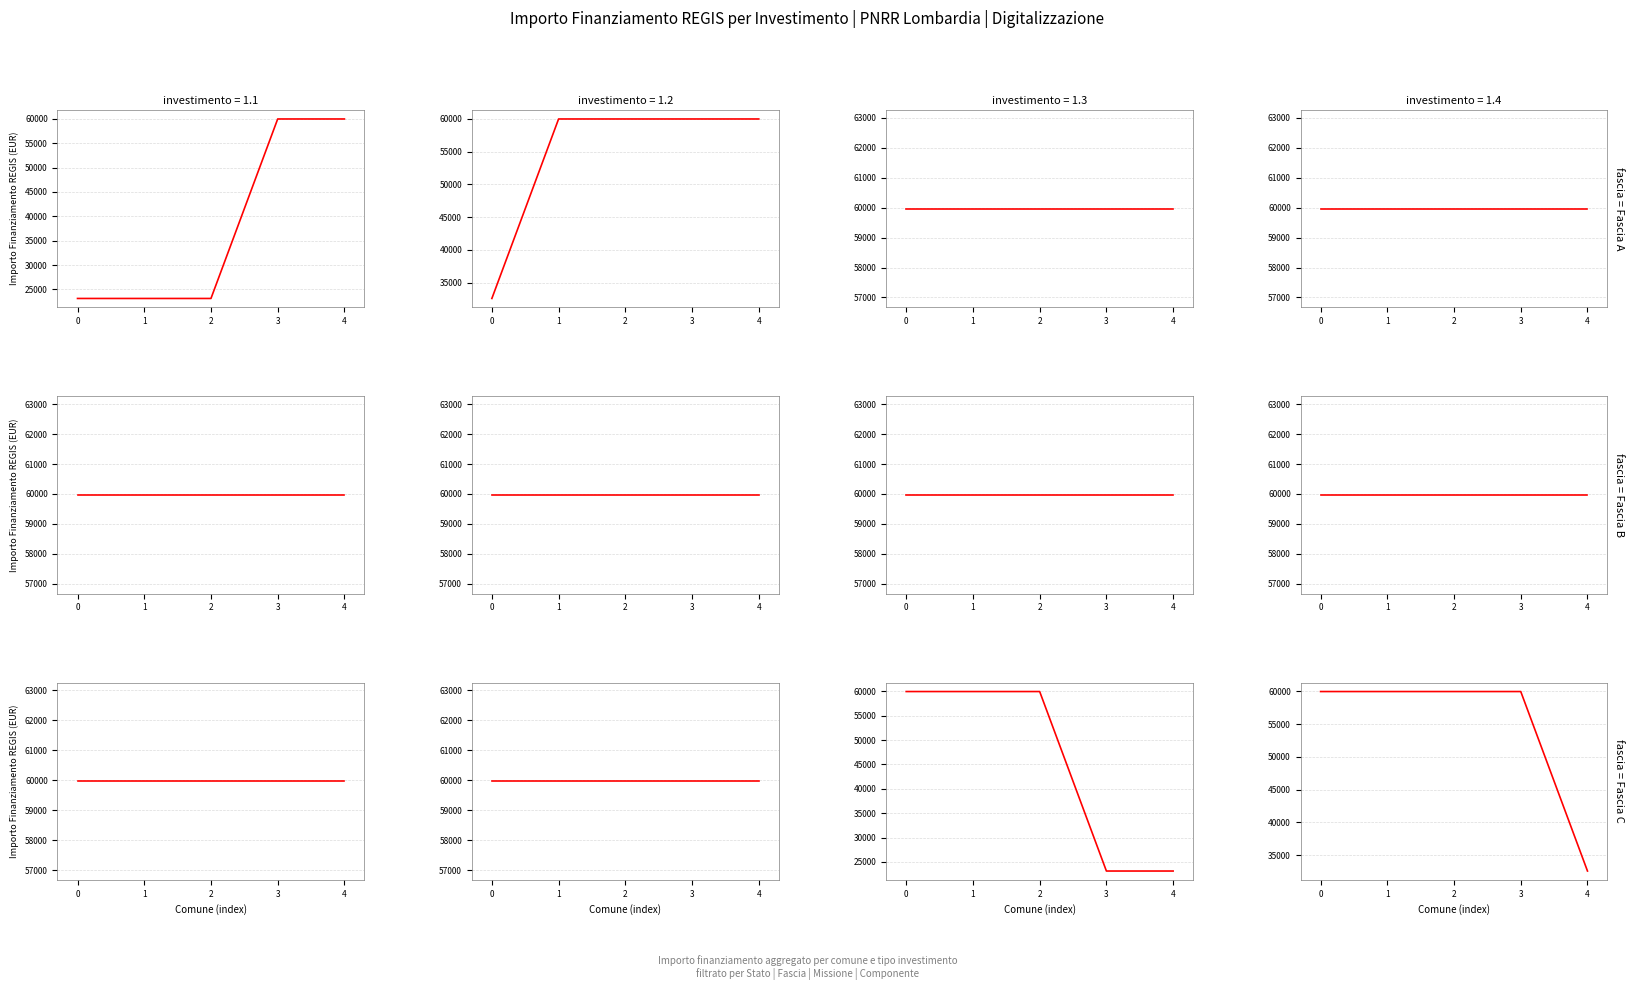

Does the chart display data point markers on the line(s)?

No